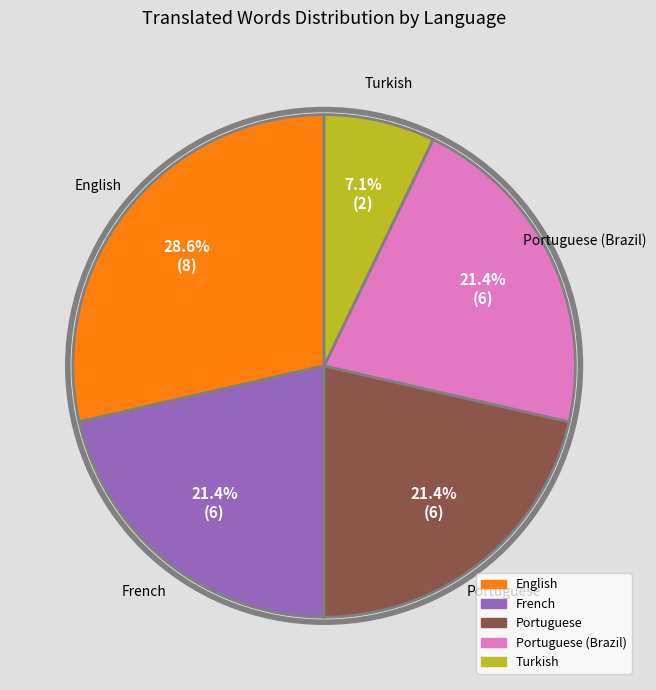

Is there a majority slice in this chart?

No